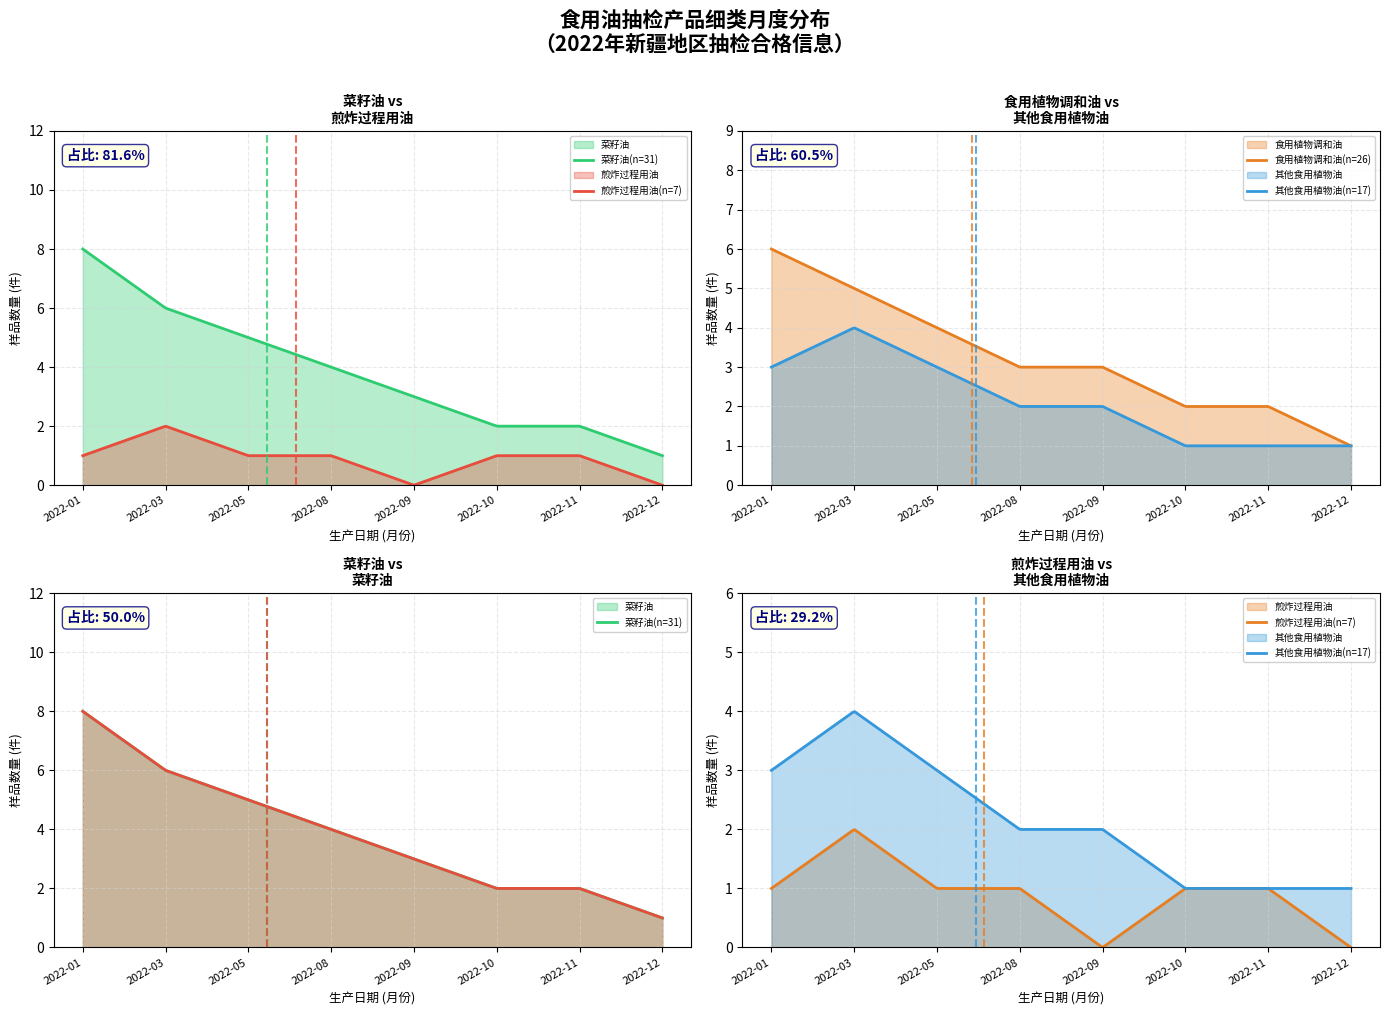

What is the difference between the highest and lowest values at 2022-10?

1